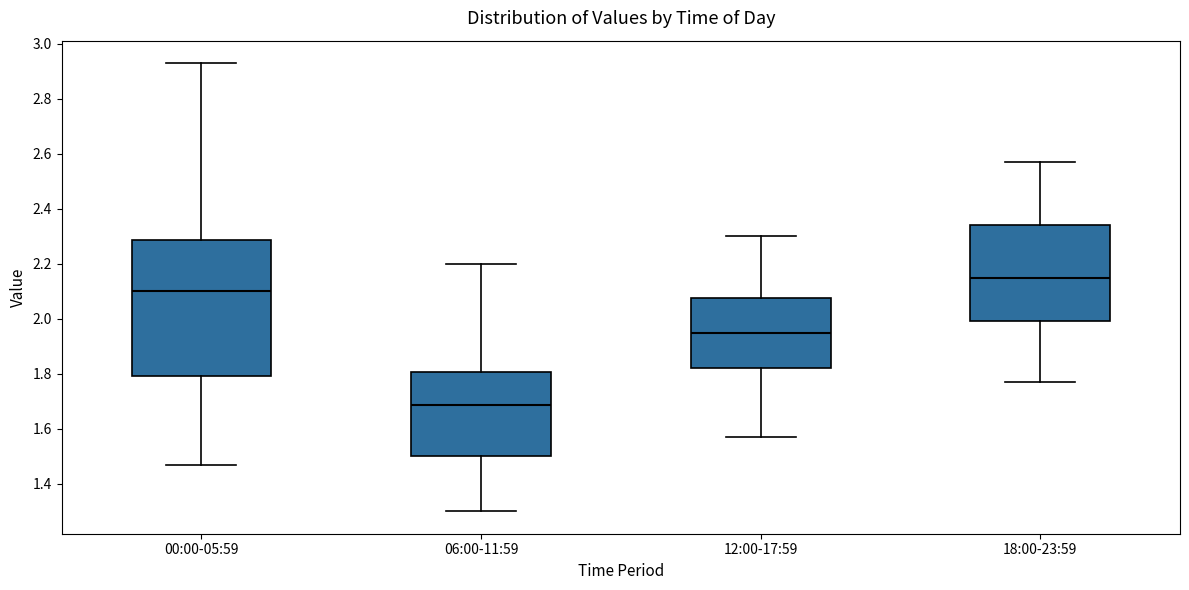

Which box is the tallest, from its lower edge to its upper edge?

00:00-05:59